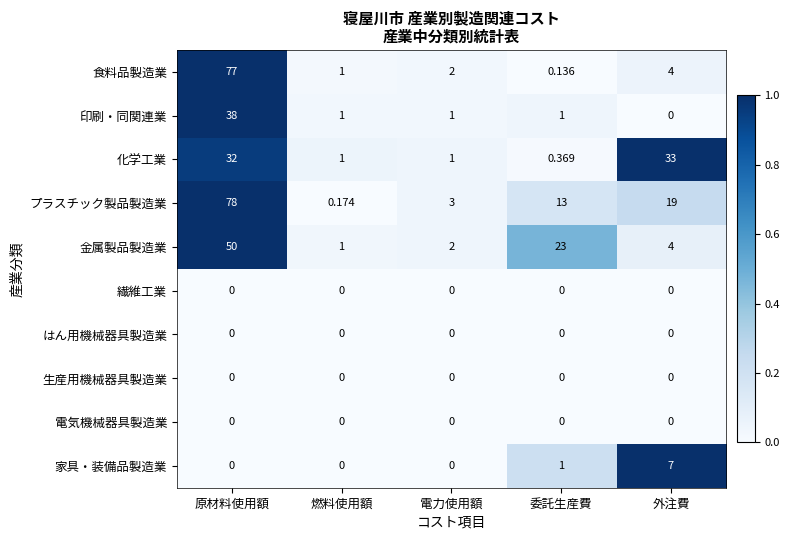

Which category has the highest value in the 家具・装備品製造業 series?

外注費